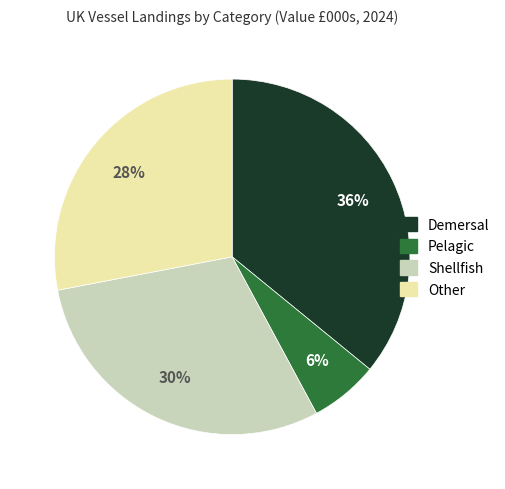

Which slice is the largest?

Demersal